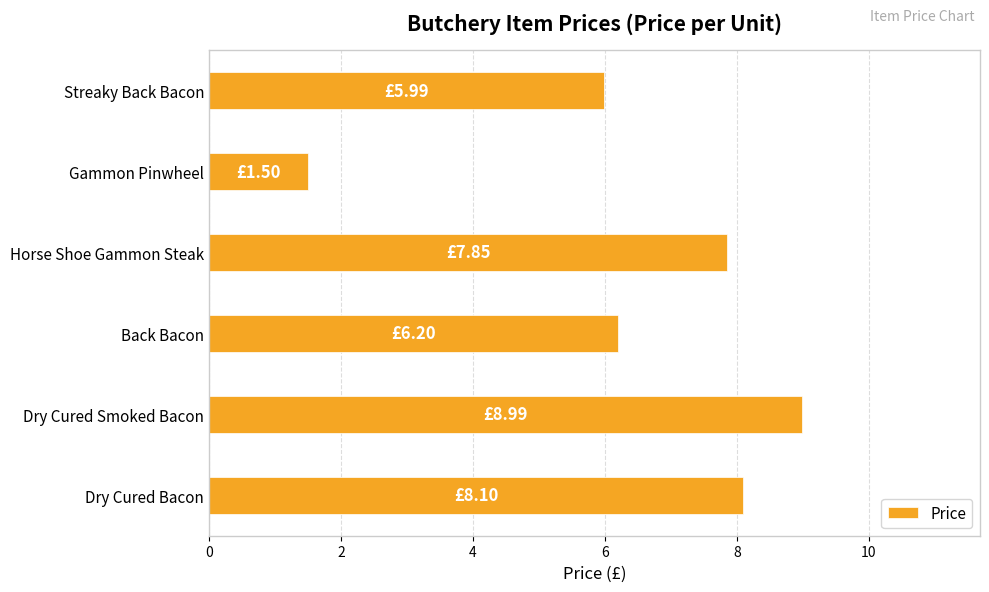

What is the sum of all values?

38.6